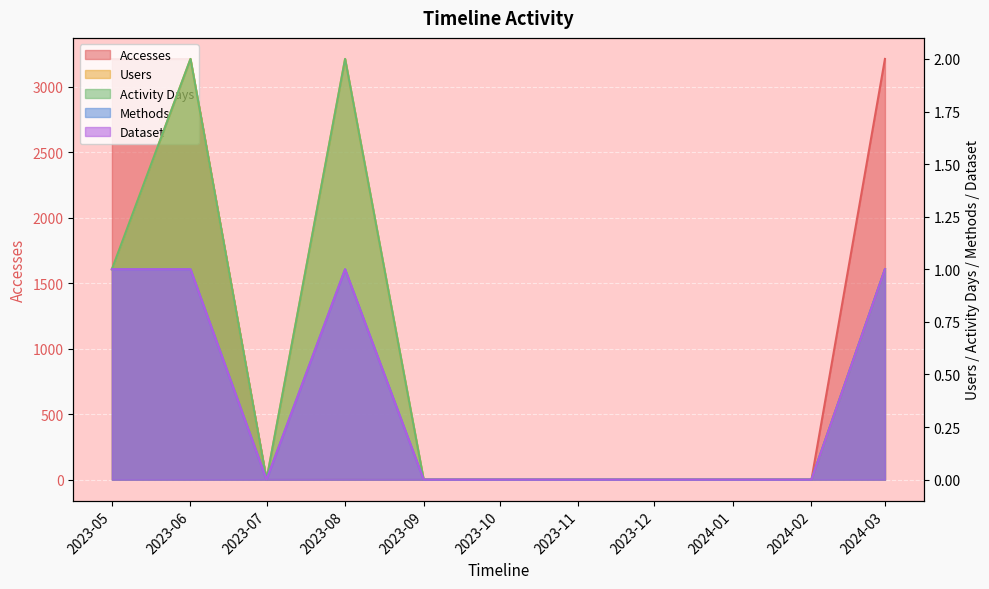

At which category does Users reach its first local peak?

2023-06